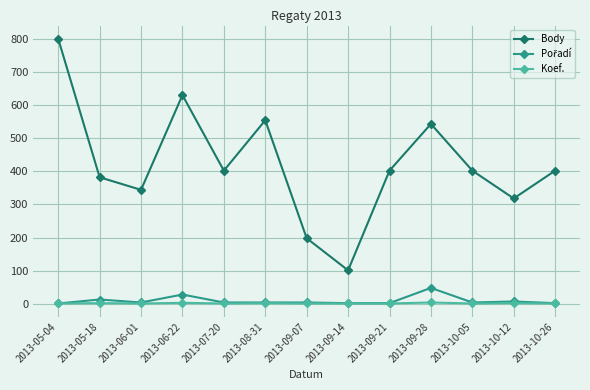

True or false: Body and Koef. intersect in this chart.

False